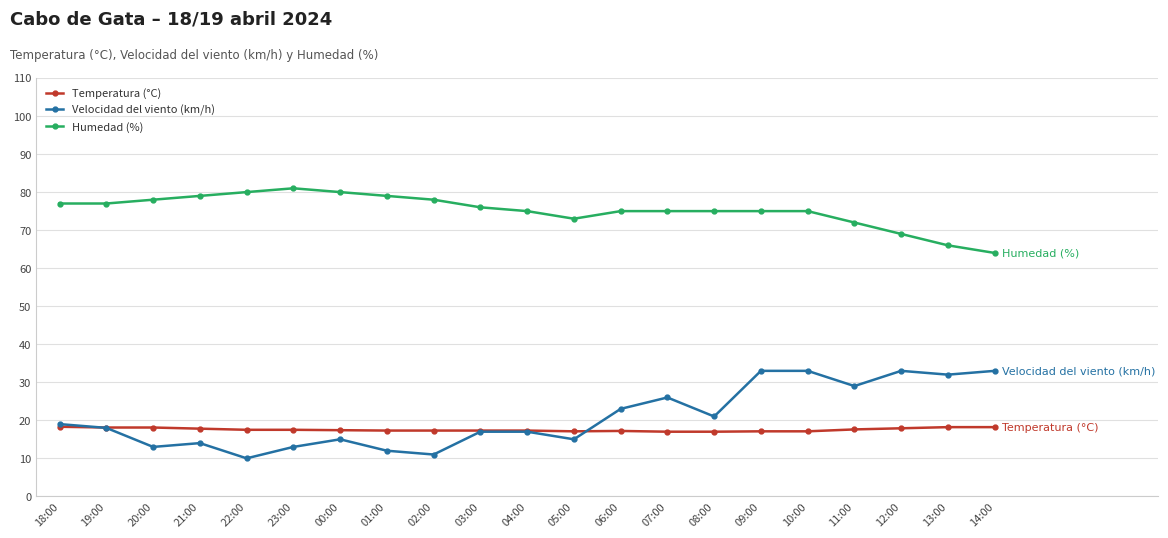

What is the label of the 2nd point from the left?

19:00